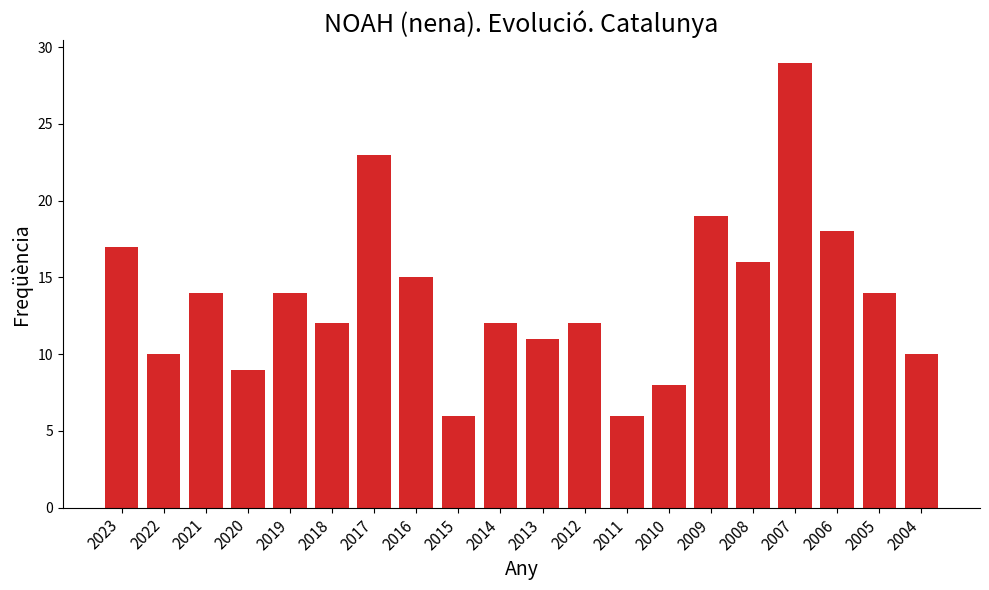

The value at 2004 is 10. True or false?

True